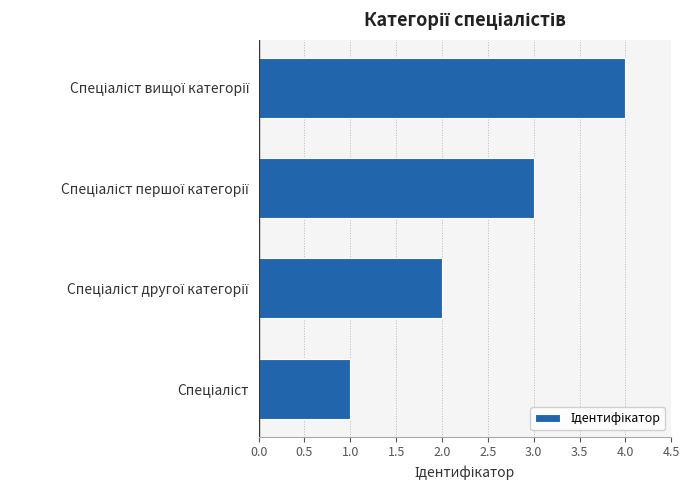

What is the difference between the maximum and minimum values?

3